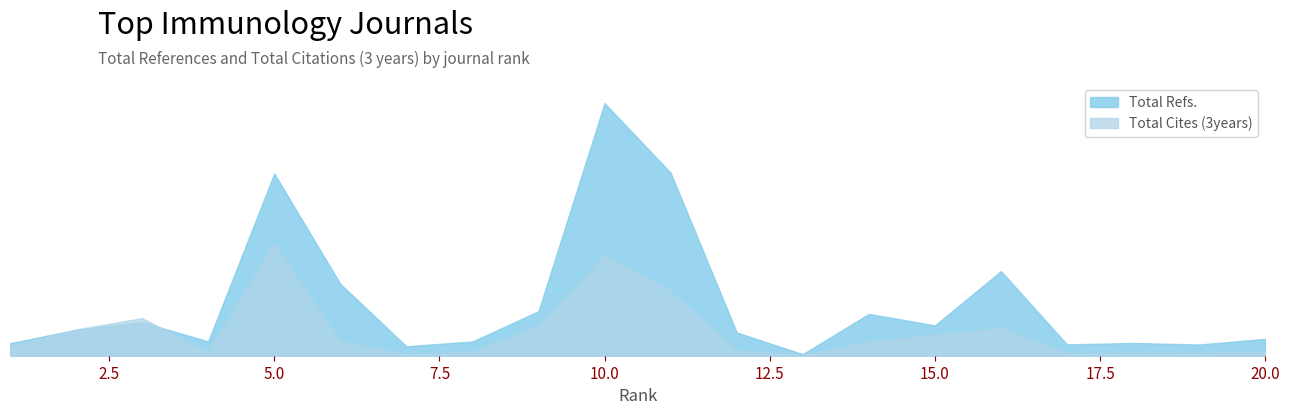

What are all the series names shown in the legend?

Total Refs., Total Cites (3years)